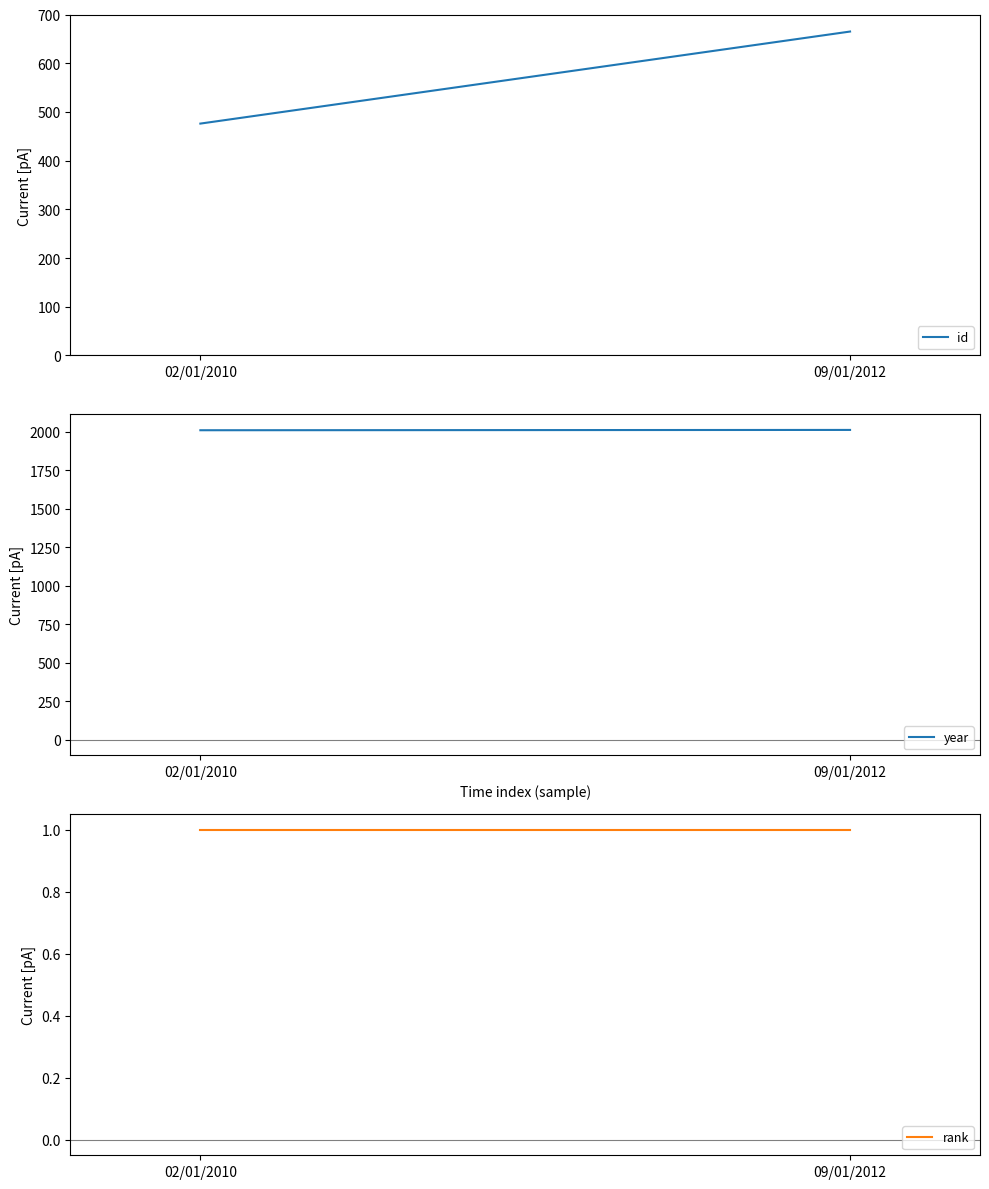

What value does the rank series have at 09/01/2012?

1